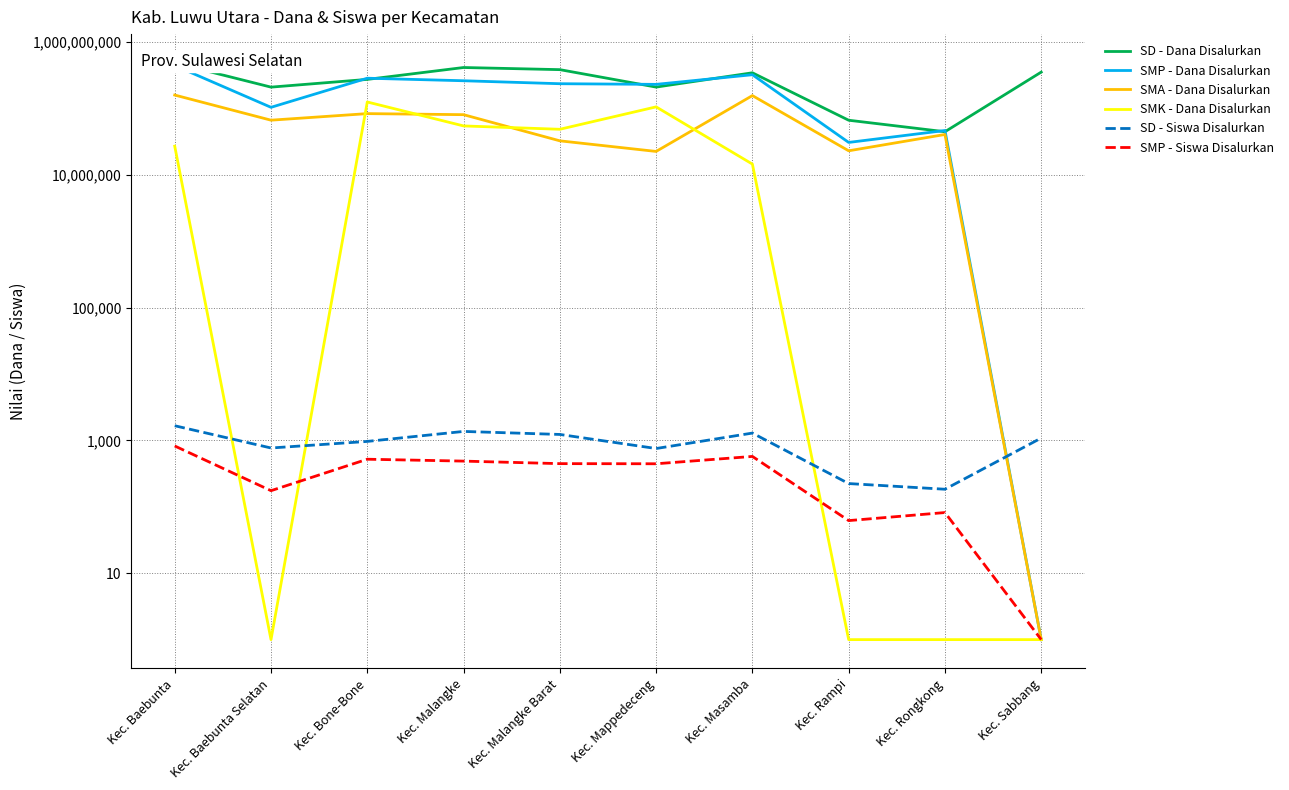

What is the difference between the highest and lowest values at Kec. Sabbang?

352349999